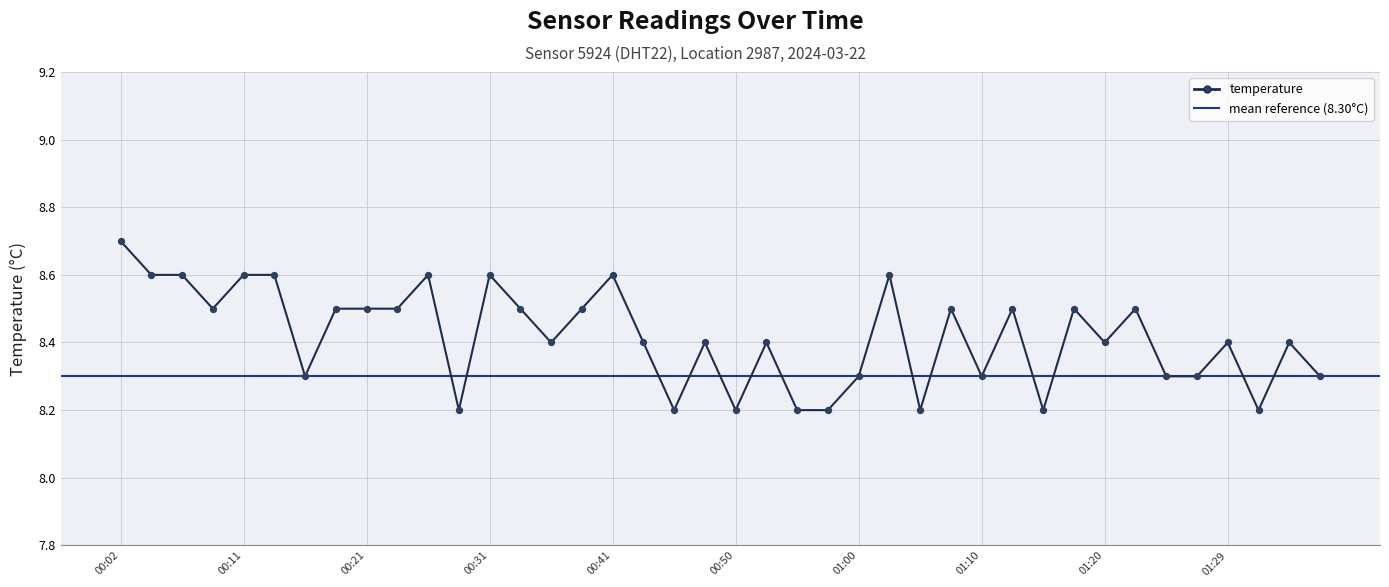

What is the ratio of the value at 01:10 to the value at 01:22?

1.0